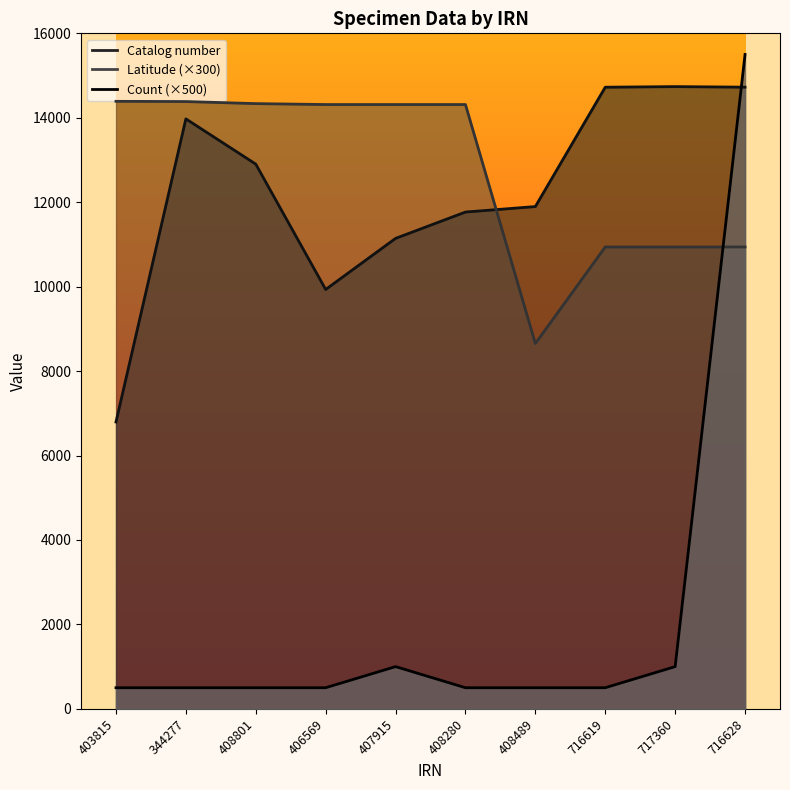

Where does the Latitude series first go above 14313?

403815